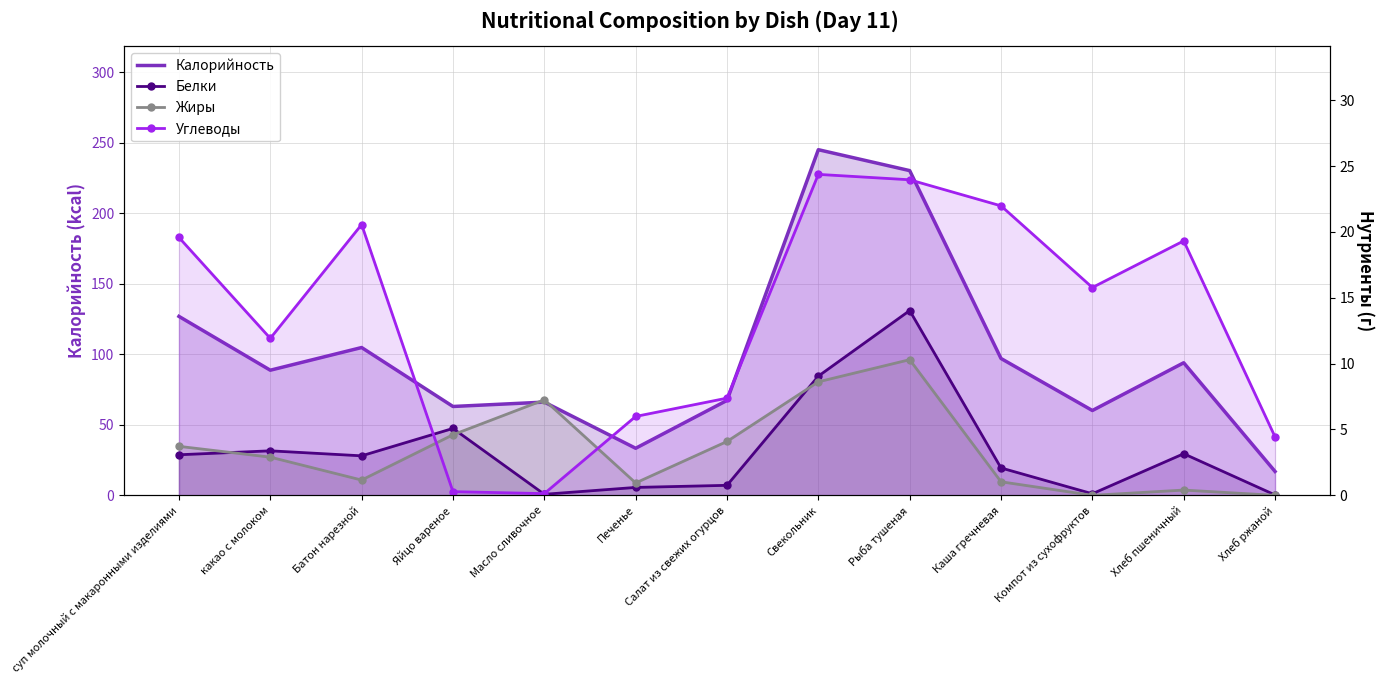

The Жиры series shows 5.5 at Свекольник. True or false?

False